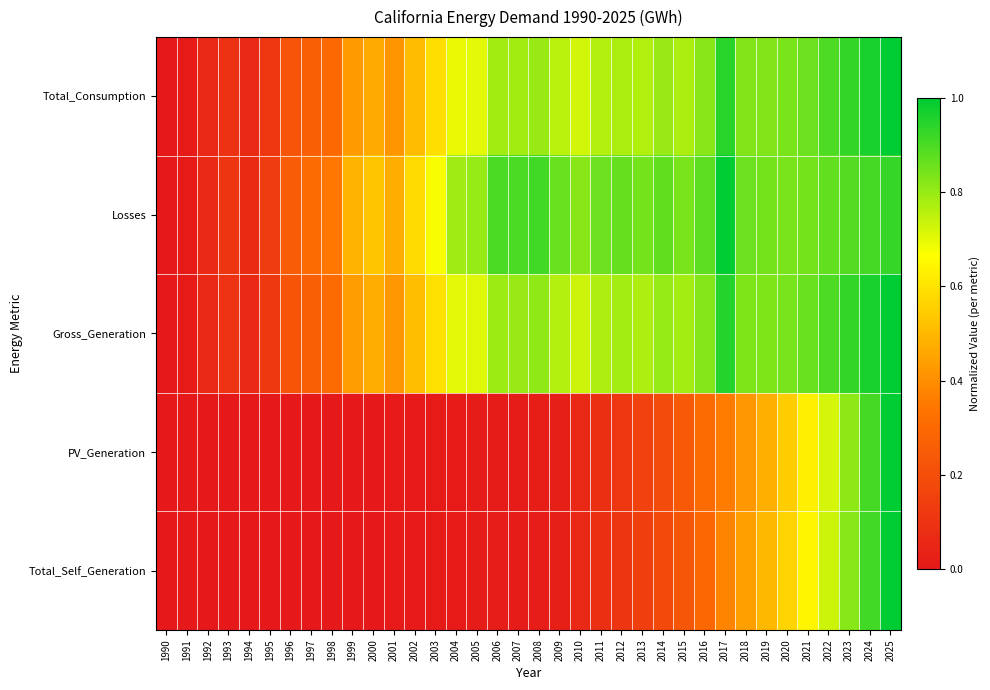

Reading right to left, list all the values displayed in this chart.

Total_Consumption: 2025=1.0	2024=1.0	2023=0.9	2022=0.9	2021=0.9	2020=0.8	2019=0.8	2018=0.8	2017=0.9	2016=0.8	2015=0.8	2014=0.8	2013=0.8	2012=0.8	2011=0.8	2010=0.7	2009=0.8	2008=0.8	2007=0.8	2006=0.8	2005=0.7	2004=0.7	2003=0.6	2002=0.5	2001=0.4	2000=0.5	1999=0.4	1998=0.3	1997=0.3	1996=0.2	1995=0.1	1994=0.1	1993=0.1	1992=0.1	1991=0.0	1990=0.0
Losses: 2025=0.9	2024=0.9	2023=0.9	2022=0.9	2021=0.8	2020=0.8	2019=0.8	2018=0.9	2017=1.0	2016=0.9	2015=0.8	2014=0.9	2013=0.8	2012=0.9	2011=0.9	2010=0.8	2009=0.9	2008=0.9	2007=0.9	2006=0.9	2005=0.8	2004=0.8	2003=0.7	2002=0.6	2001=0.5	2000=0.5	1999=0.5	1998=0.3	1997=0.3	1996=0.3	1995=0.1	1994=0.1	1993=0.1	1992=0.1	1991=0.0	1990=0.0
Gross_Generation: 2025=1.0	2024=1.0	2023=0.9	2022=0.9	2021=0.9	2020=0.8	2019=0.8	2018=0.8	2017=1.0	2016=0.8	2015=0.8	2014=0.8	2013=0.8	2012=0.8	2011=0.8	2010=0.7	2009=0.8	2008=0.8	2007=0.8	2006=0.8	2005=0.7	2004=0.7	2003=0.6	2002=0.5	2001=0.4	2000=0.5	1999=0.4	1998=0.3	1997=0.3	1996=0.2	1995=0.1	1994=0.1	1993=0.1	1992=0.1	1991=0.0	1990=0.0
PV_Generation: 2025=1.0	2024=0.9	2023=0.8	2022=0.7	2021=0.6	2020=0.5	2019=0.5	2018=0.4	2017=0.4	2016=0.3	2015=0.2	2014=0.2	2013=0.1	2012=0.1	2011=0.1	2010=0.1	2009=0.0	2008=0.0	2007=0.0	2006=0.0	2005=0.0	2004=0.0	2003=0.0	2002=0.0	2001=0.0	2000=0.0	1999=0.0	1998=0.0	1997=0.0	1996=0.0	1995=0.0	1994=0.0	1993=0.0	1992=0.0	1991=0.0	1990=0.0
Total_Self_Generation: 2025=1.0	2024=0.9	2023=0.8	2022=0.7	2021=0.6	2020=0.6	2019=0.5	2018=0.4	2017=0.4	2016=0.3	2015=0.2	2014=0.2	2013=0.1	2012=0.1	2011=0.1	2010=0.1	2009=0.0	2008=0.0	2007=0.0	2006=0.0	2005=0.0	2004=0.0	2003=0.0	2002=0.0	2001=0.0	2000=0.0	1999=0.0	1998=0.0	1997=0.0	1996=0.0	1995=0.0	1994=0.0	1993=0.0	1992=0.0	1991=0.0	1990=0.0